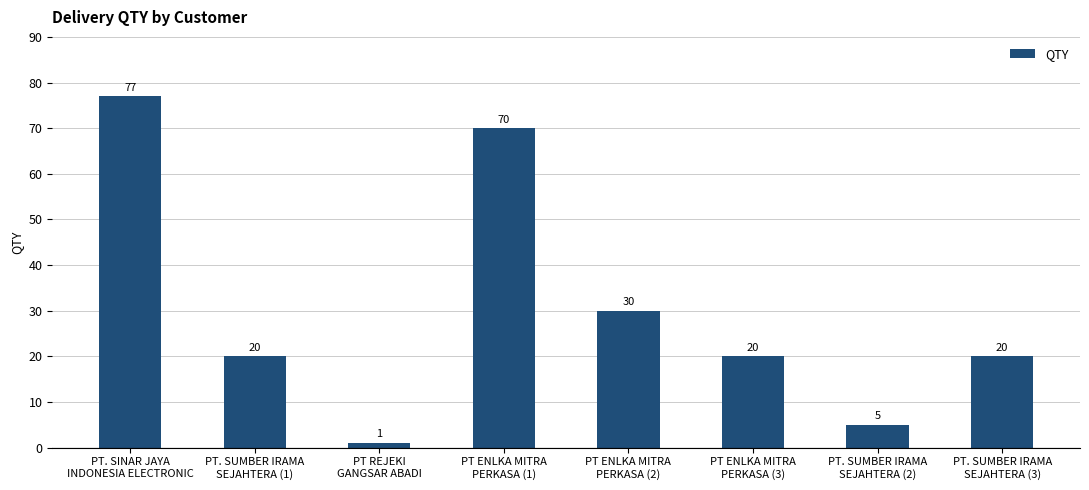

At which label is the value closest to 39?

PT ENLKA MITRA
PERKASA (2)